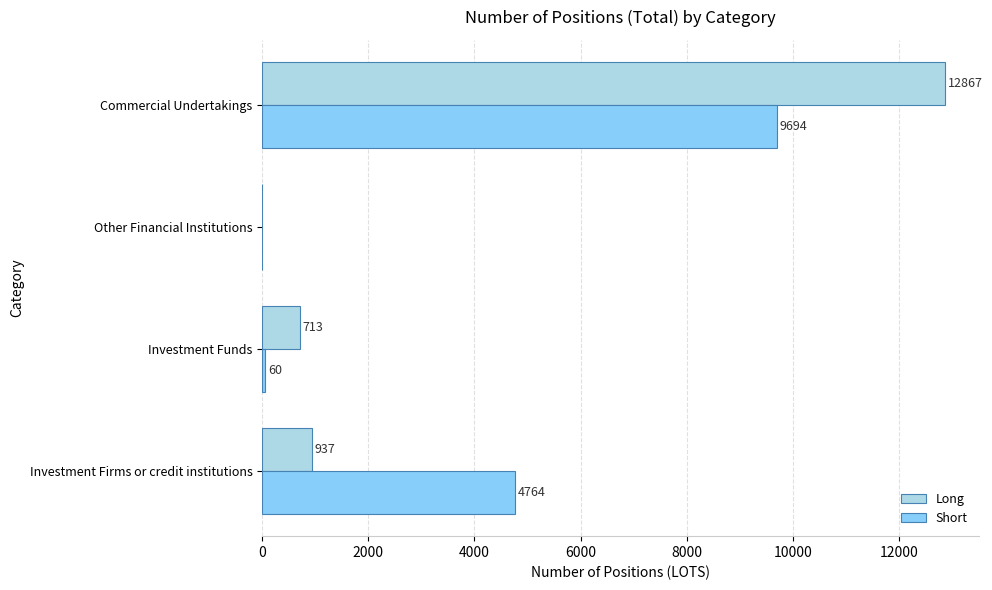

What is the highest value of the Long series?

12867